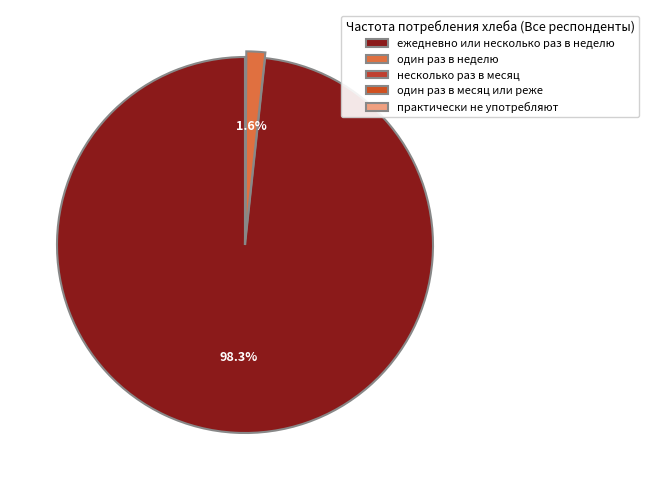

Does ежедневно или несколько раз в неделю account for over 50% of the chart?

Yes